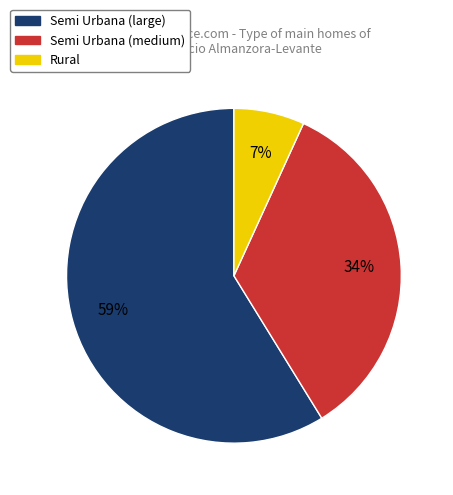

Is there a majority slice in this chart?

Yes